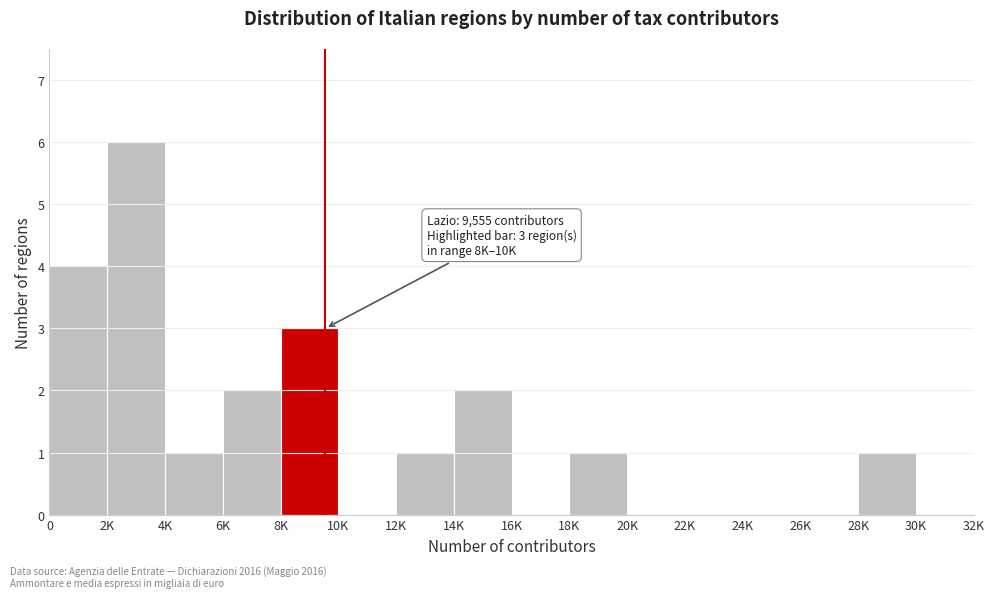

Reading left to right, list all the values displayed in this chart.

0=4	2K=6	4K=1	6K=2	8K=3	10K=0	12K=1	14K=2	16K=0	18K=1	20K=0	22K=0	24K=0	26K=0	28K=1	30K=0